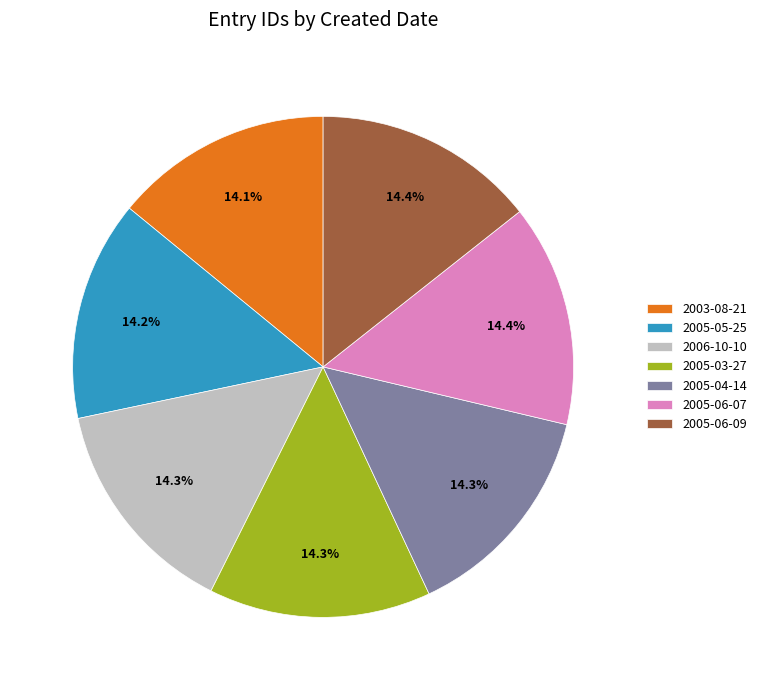

Is there any slice that represents more than half of the pie?

No